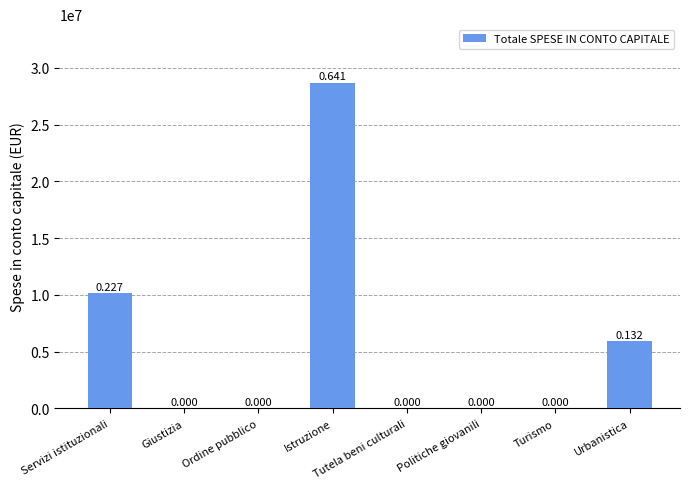

What is the maximum value shown in the chart?

28682372.7